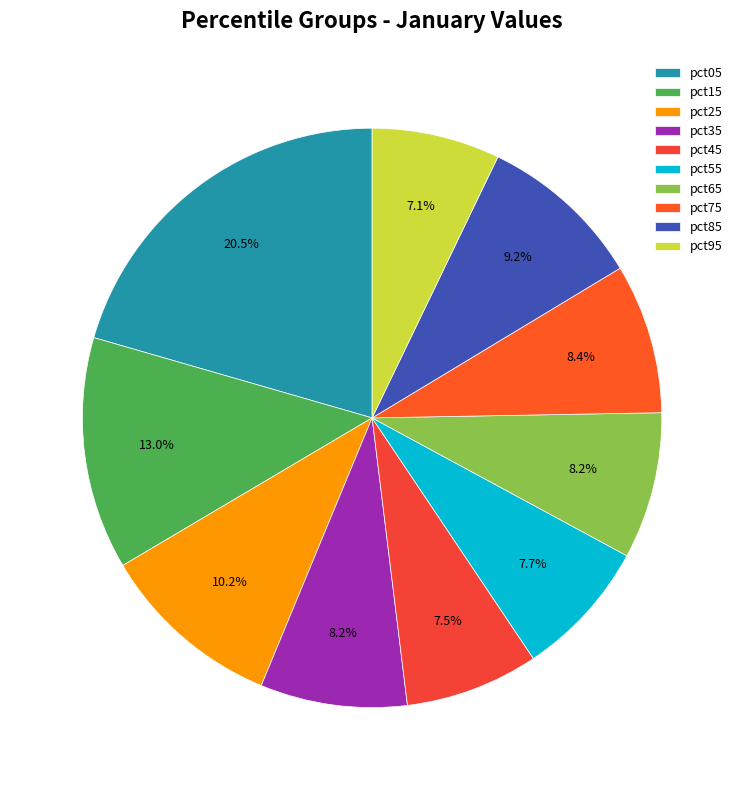

What portion of the pie excludes pct85?

90.8%